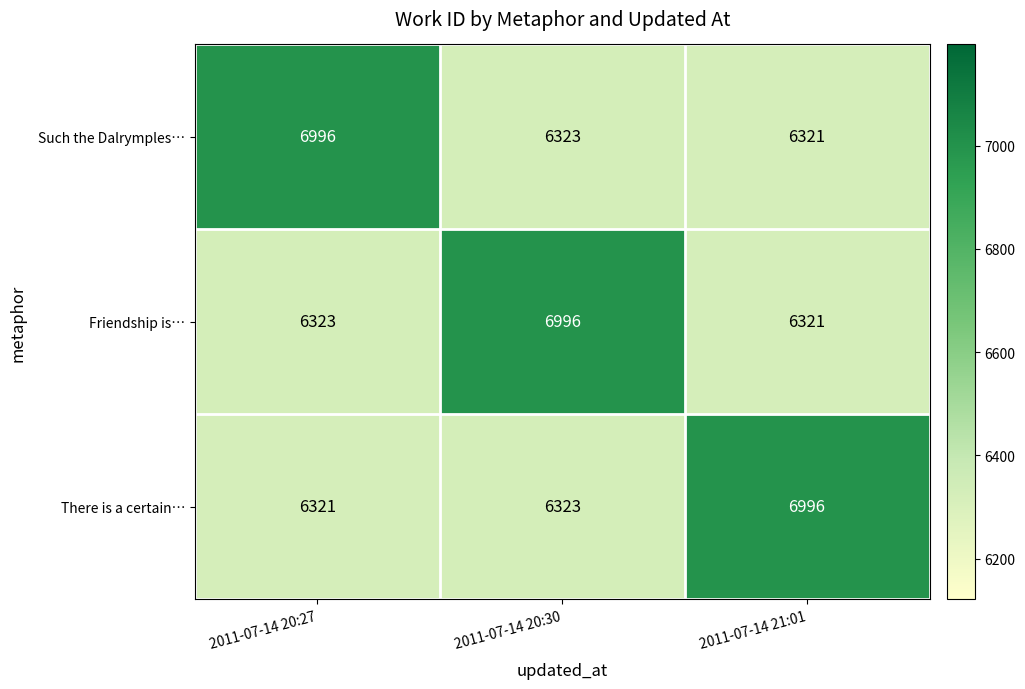

What is the minimum value shown in the chart?

6321